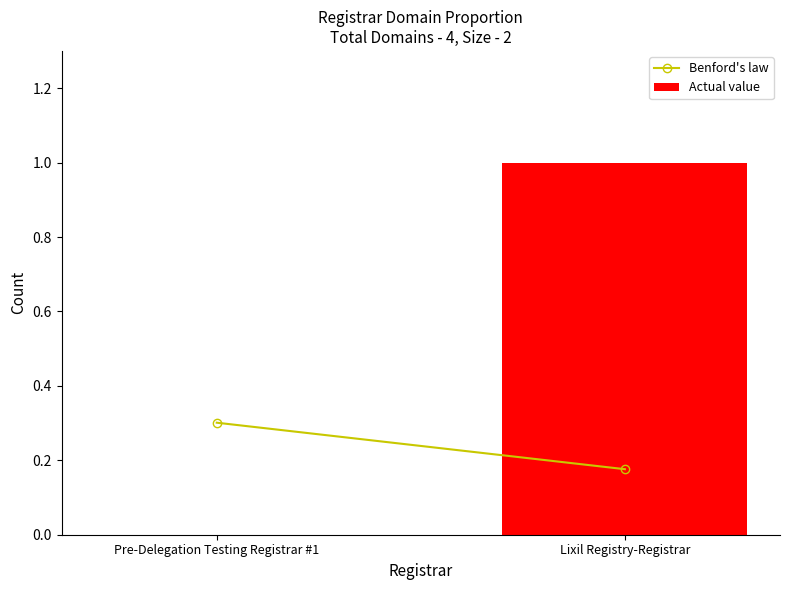

Which has a higher value, Lixil Registry-Registrar or Pre-Delegation Testing Registrar #1?

Lixil Registry-Registrar